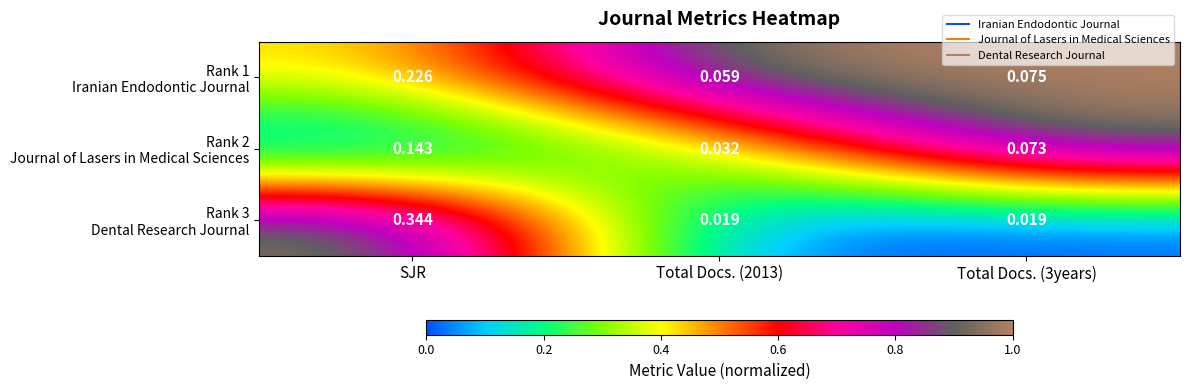

At how many categories does at least one series exceed 0?

3